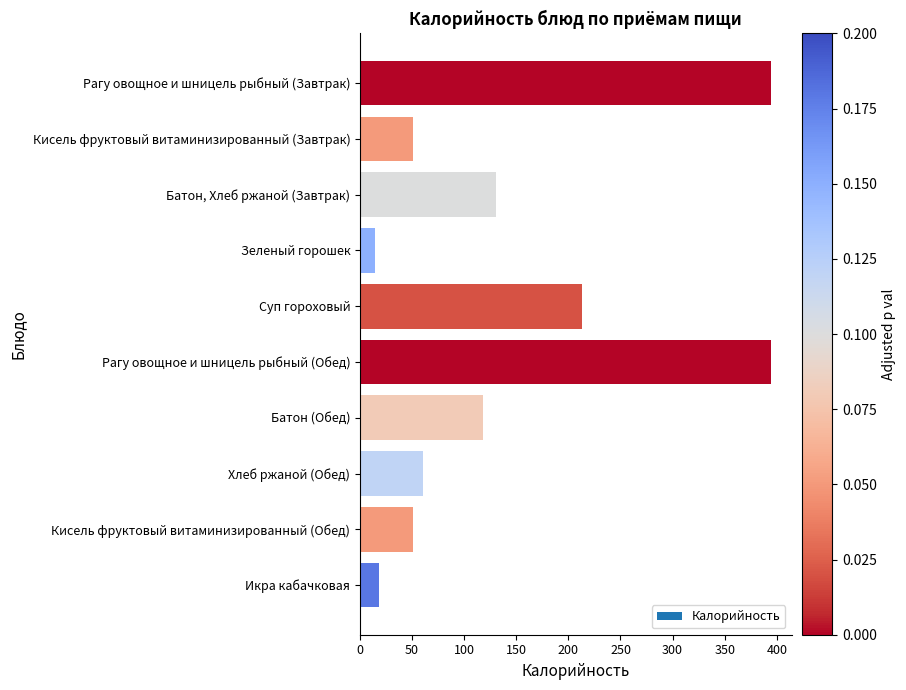

What value does the data have at Кисель фруктовый витаминизированный (Завтрак)?

50.6